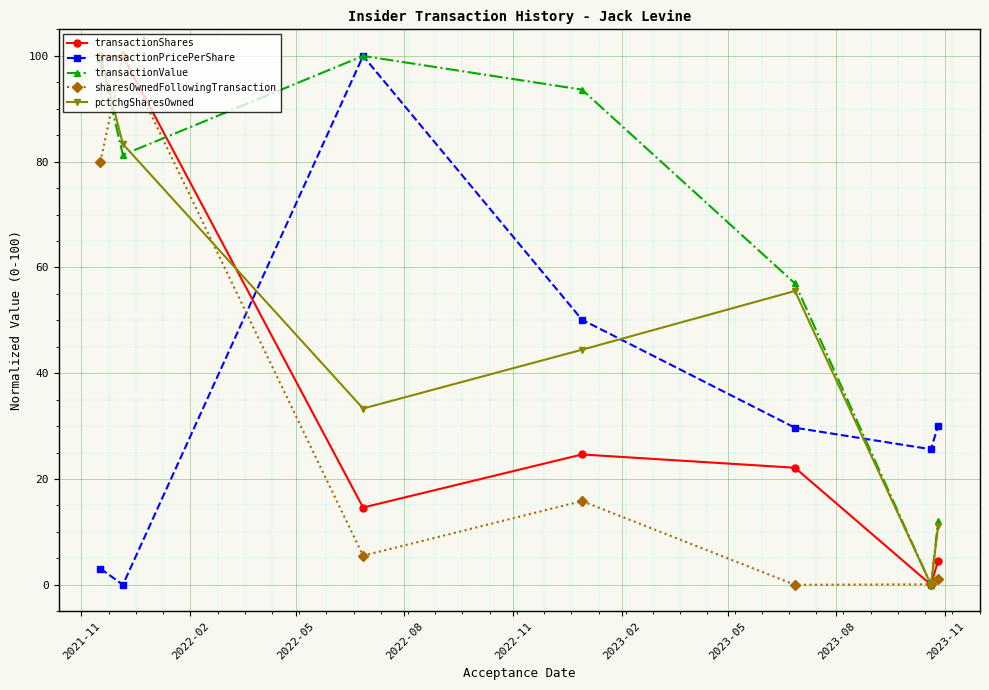

What is the value of the transactionValue point at the 3rd from the left?

100.0